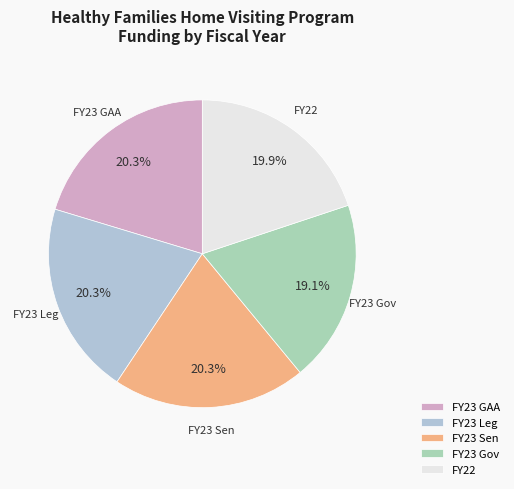

To the nearest percent, what percentage of the pie is FY23 Sen?

20%